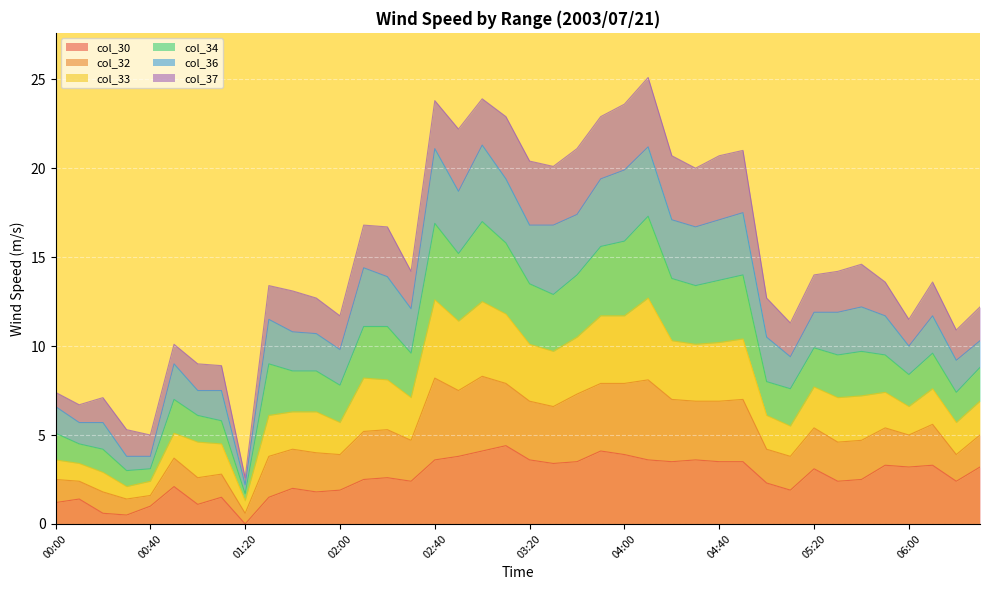

What is the spread (max minus min) of values at 01:10?

7.4